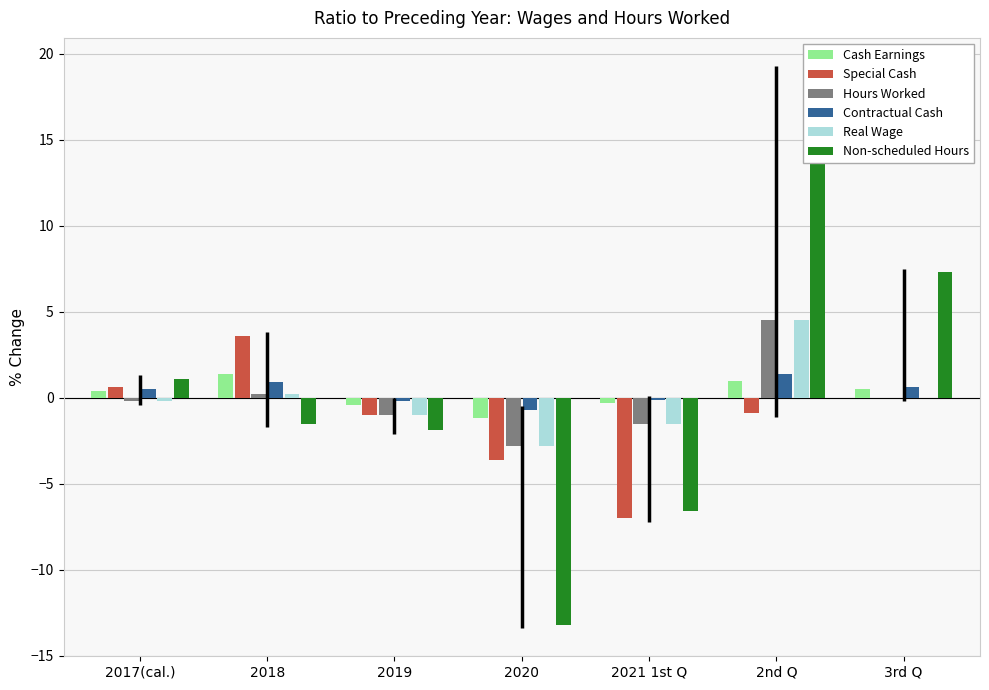

Reading left to right, list all the values displayed in this chart.

Cash Earnings: 2017(cal.)=0.4	2018=1.4	2019=-0.4	2020=-1.2	2021 1st Q=-0.3	2nd Q=1.0	3rd Q=0.5
Special Cash: 2017(cal.)=0.6	2018=3.6	2019=-1.0	2020=-3.6	2021 1st Q=-7.0	2nd Q=-0.9	3rd Q=0.0
Hours Worked: 2017(cal.)=-0.2	2018=0.2	2019=-1.0	2020=-2.8	2021 1st Q=-1.5	2nd Q=4.5	3rd Q=0.0
Contractual Cash: 2017(cal.)=0.5	2018=0.9	2019=-0.2	2020=-0.7	2021 1st Q=-0.1	2nd Q=1.4	3rd Q=0.6
Real Wage: 2017(cal.)=-0.2	2018=0.2	2019=-1.0	2020=-2.8	2021 1st Q=-1.5	2nd Q=4.5	3rd Q=0.0
Non-scheduled Hours: 2017(cal.)=1.1	2018=-1.5	2019=-1.9	2020=-13.2	2021 1st Q=-6.6	2nd Q=19.1	3rd Q=7.3